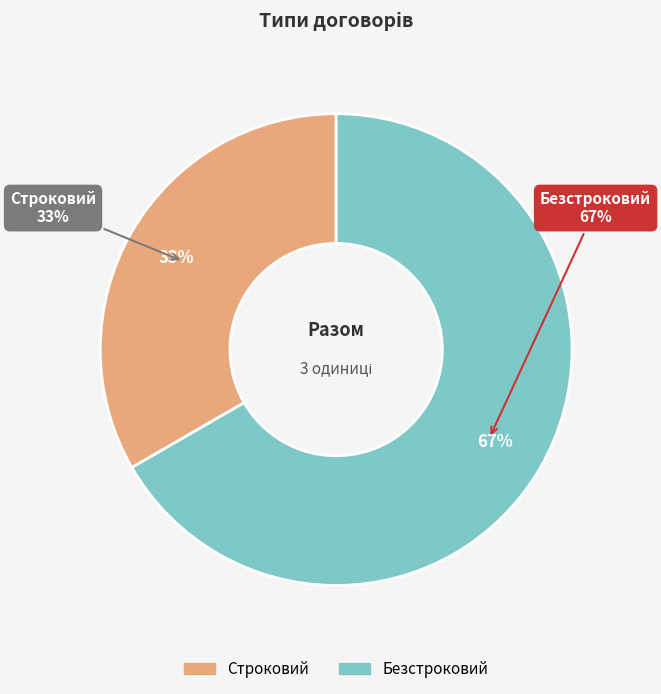

To the nearest percent, what is the combined percentage of Строковий and Безстроковий?

100%